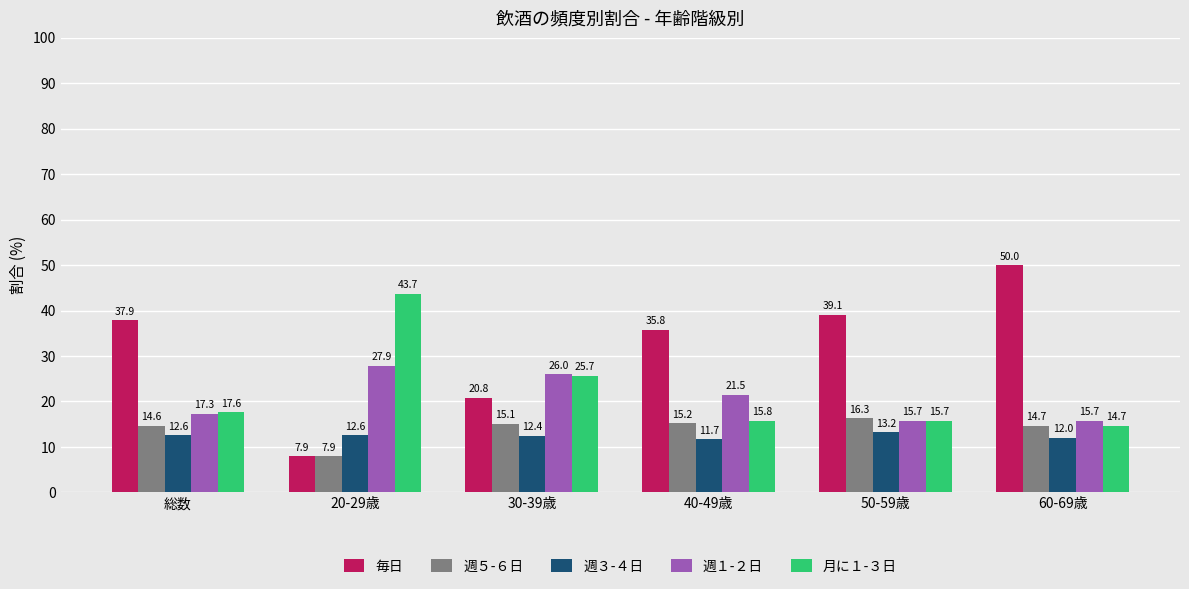

What is the difference between the 週５-６日 values at 30-39歳 and 60-69歳?

0.4